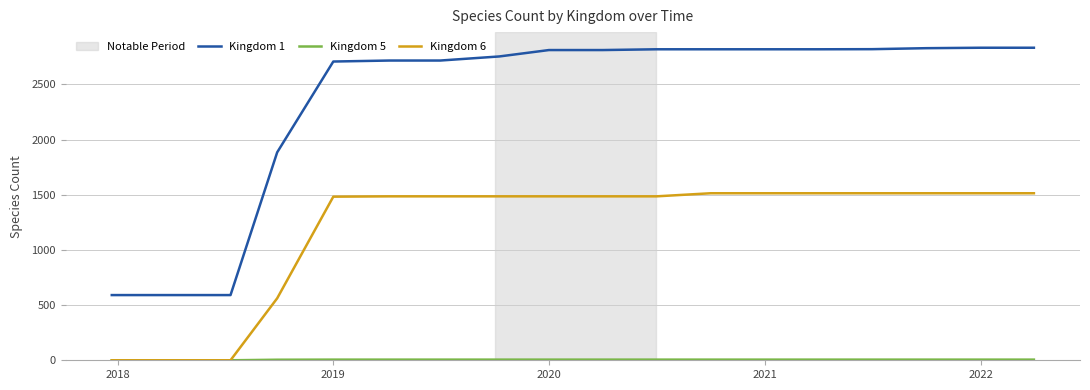

True or false: Kingdom 6 and Kingdom 1 cross at least once.

False